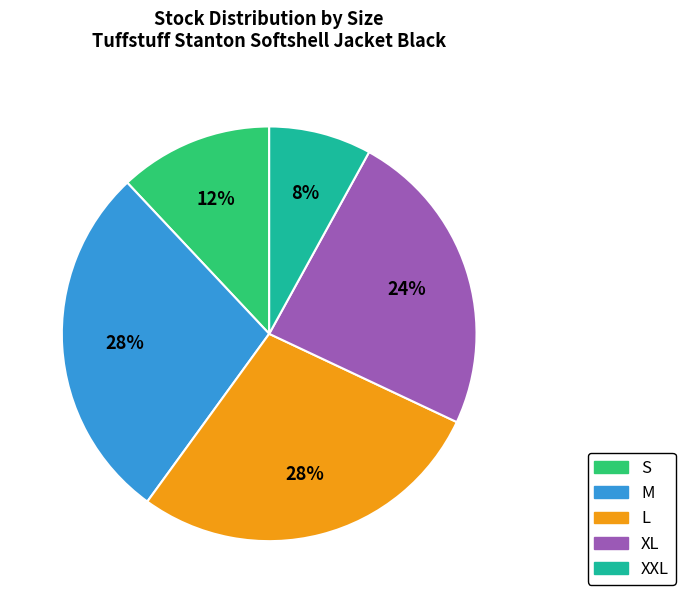

Combined, do L and S account for over 50%?

No